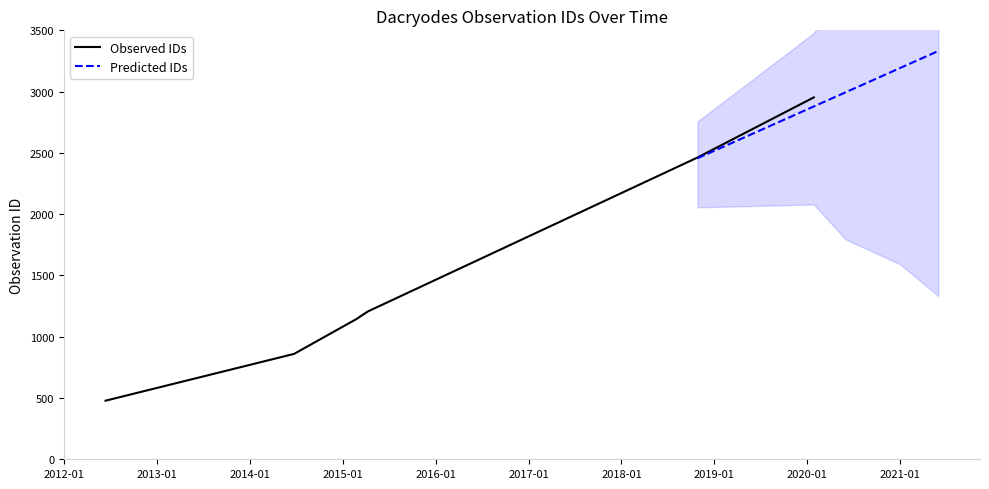

List the labels in order of value, smallest first.

2012-06-11, 2014-06-23, 2015-02-23, 2015-04-09, 2018-10-27, 2020-01-28